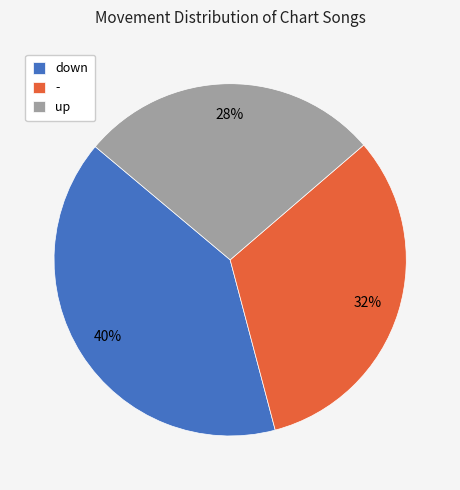

To the nearest percent, what is the combined percentage of down and up?

68%